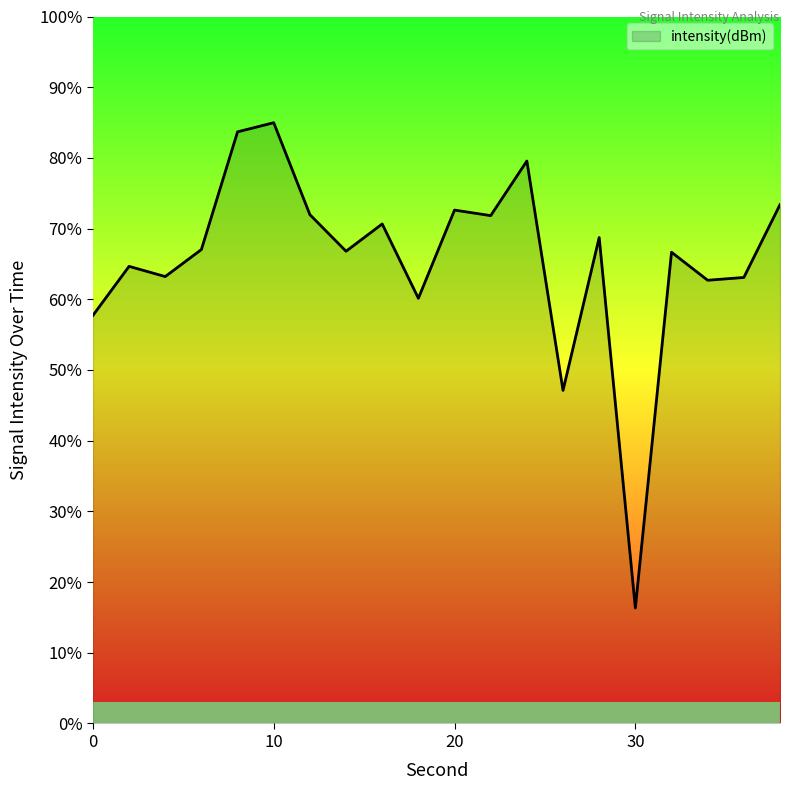

Does the chart have visible grid lines?

No